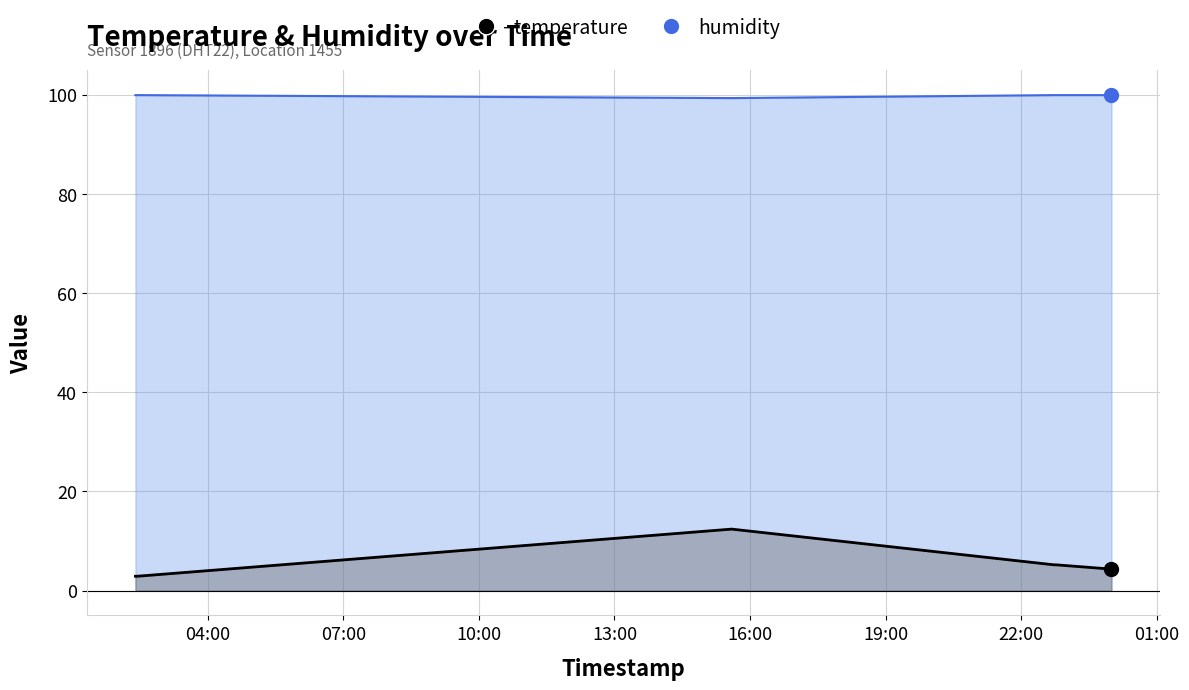

What is the smallest value displayed?

2.9